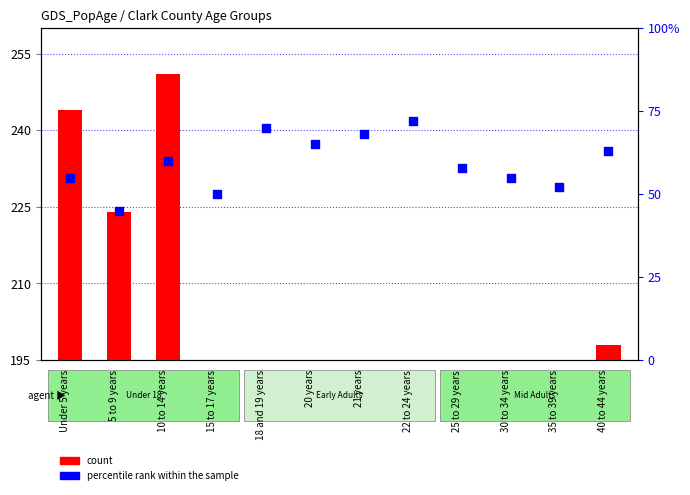

Which series contains the lowest Y value?

count